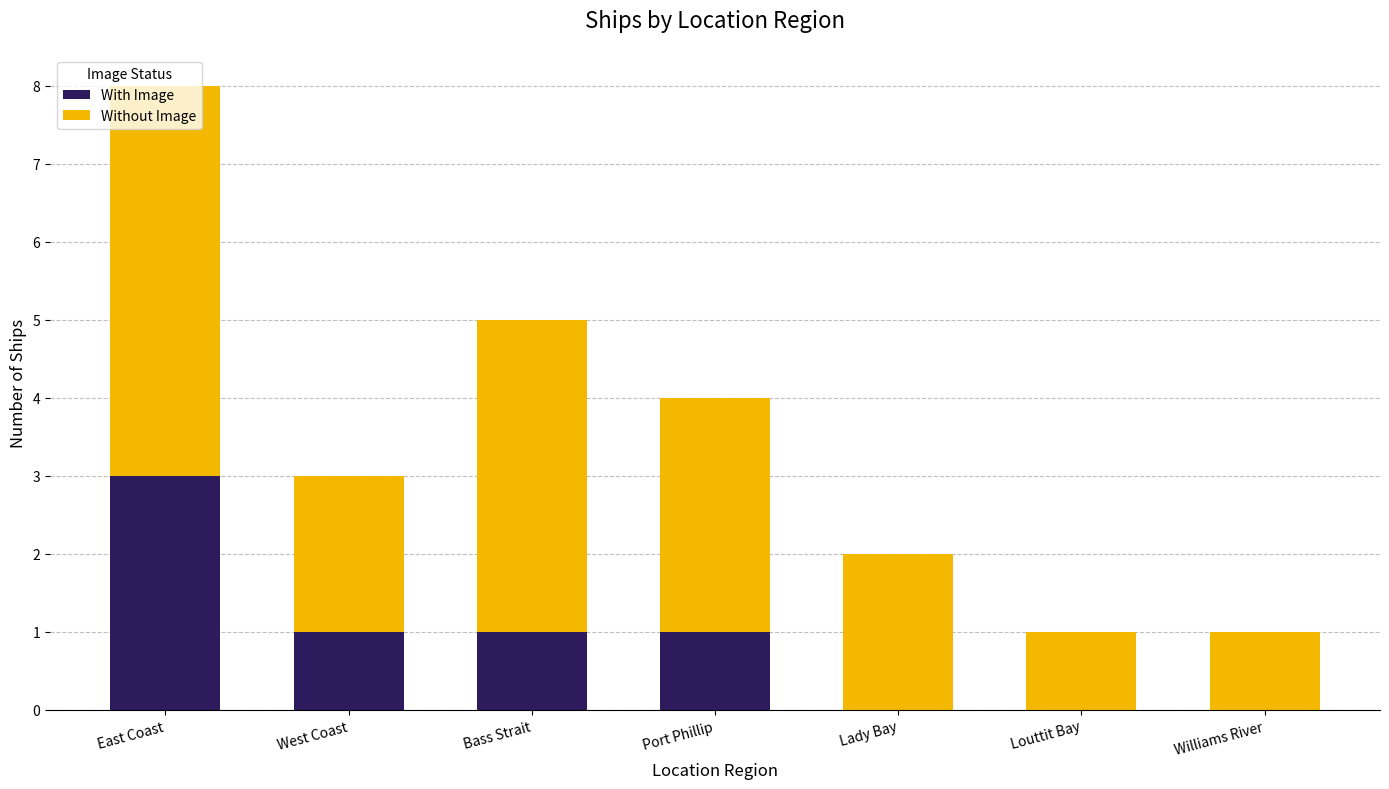

What is the maximum value for With Image?

3